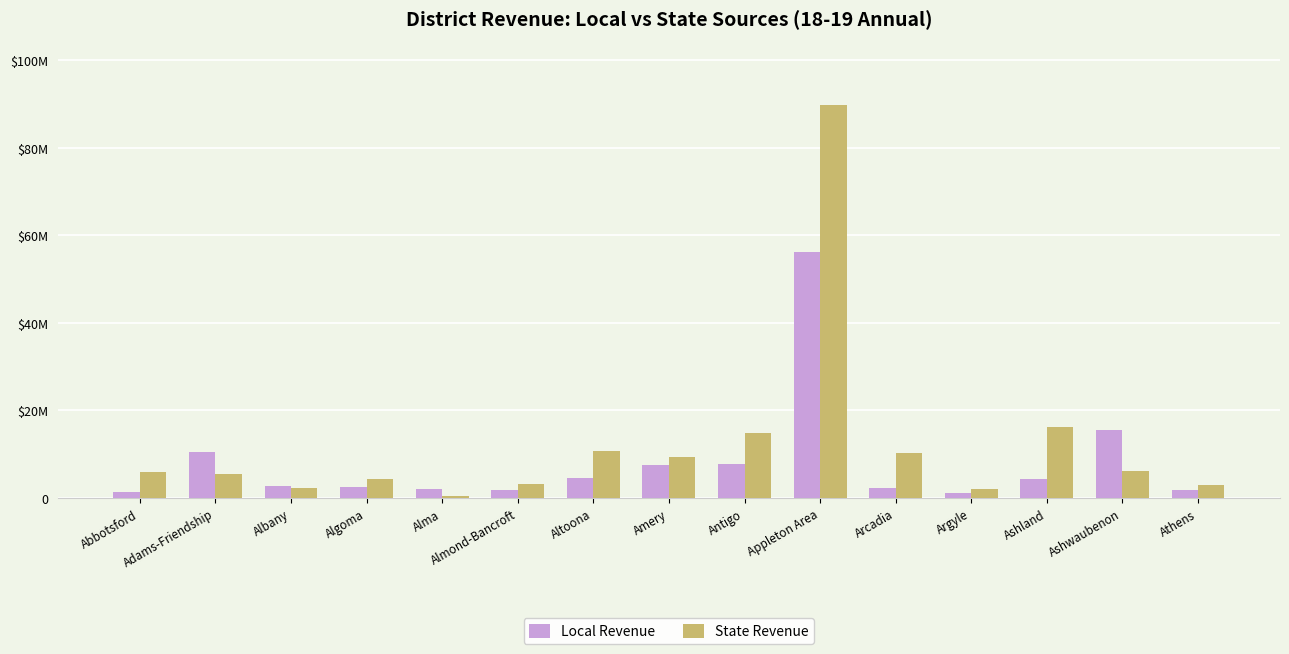

Reading right to left, transcribe all the data shown in this chart.

Local Revenue: Athens=1901551.9	Ashwaubenon=15425899.0	Ashland=4459759.3	Argyle=1151137.8	Arcadia=2387226.9	Appleton Area=56276396.9	Antigo=7765556.0	Amery=7643454.9	Altoona=4690713.8	Almond-Bancroft=1741265.1	Alma=2181839.1	Algoma=2593884.4	Albany=2837781.0	Adams-Friendship=10468351.2	Abbotsford=1379065.0
State Revenue: Athens=2874575.0	Ashwaubenon=6160577.0	Ashland=16116338.0	Argyle=1957936.0	Arcadia=10268500.0	Appleton Area=89784674.0	Antigo=14955506.0	Amery=9479749.0	Altoona=10711150.0	Almond-Bancroft=3132382.0	Alma=472897.0	Algoma=4329382.0	Albany=2315453.0	Adams-Friendship=5554324.0	Abbotsford=6039922.0